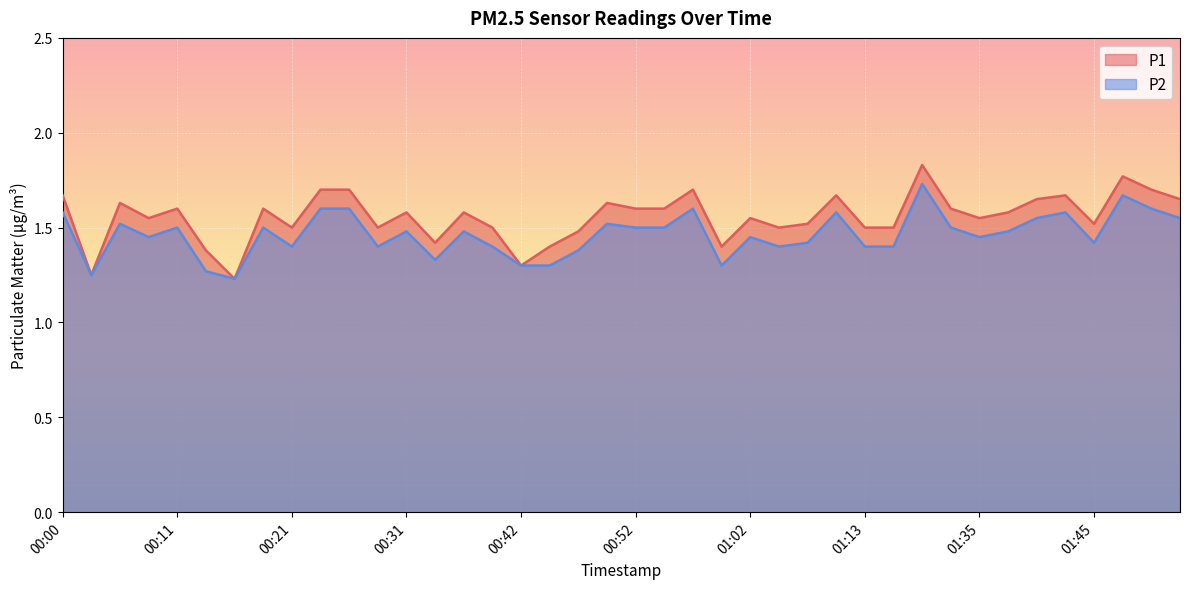

How many series are shown in this chart?

2